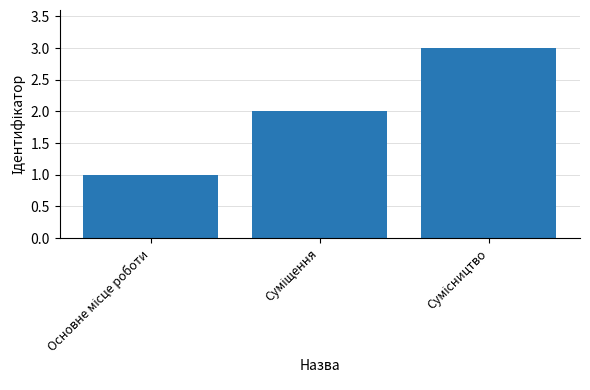

What is the maximum value shown in the chart?

3